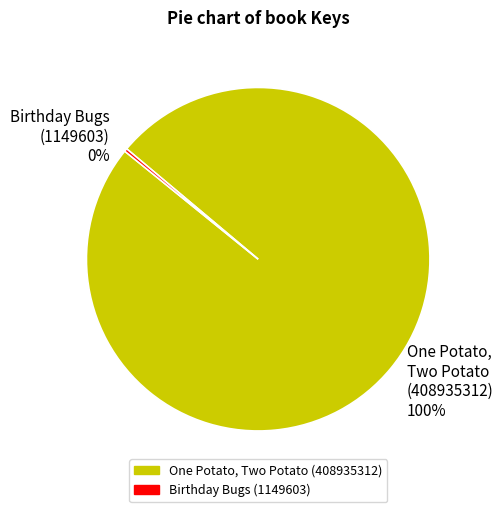

Combined, do Birthday Bugs (1149603) 0% and One Potato, Two Potato (408935312) 100% account for over 50%?

Yes